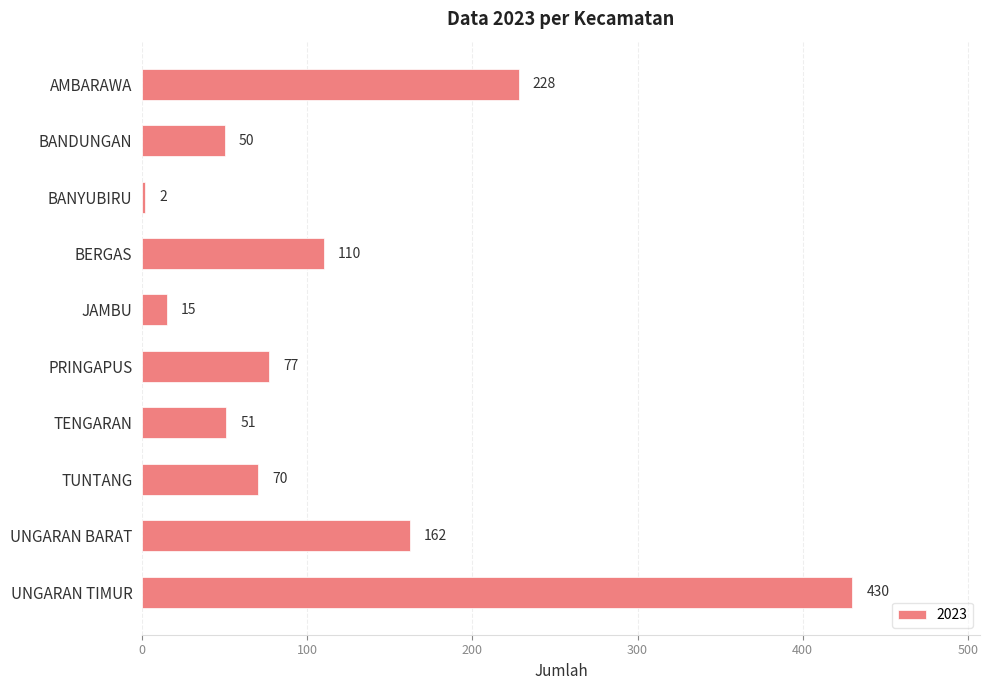

What is the value of the 2nd bar from the top?

50